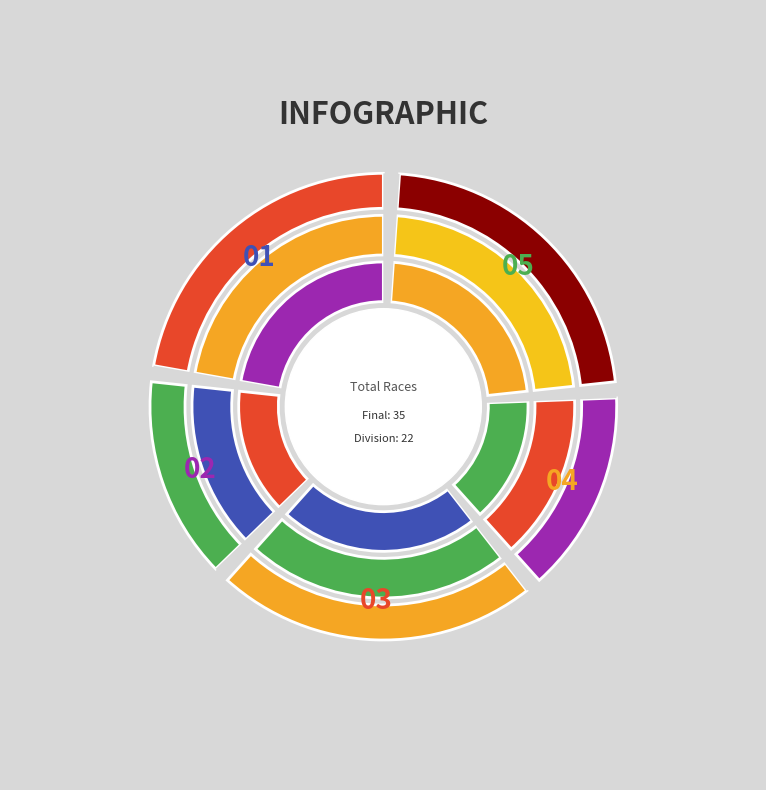

To the nearest percent, what portion does final represent?

61%